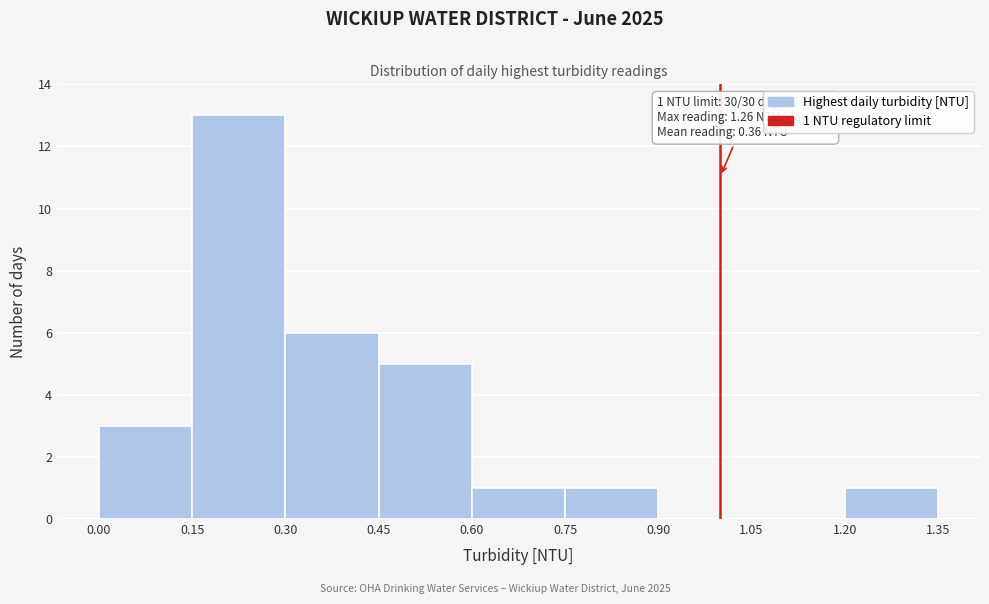

Which range on the x-axis has the tallest bar?

0.15 to 0.30